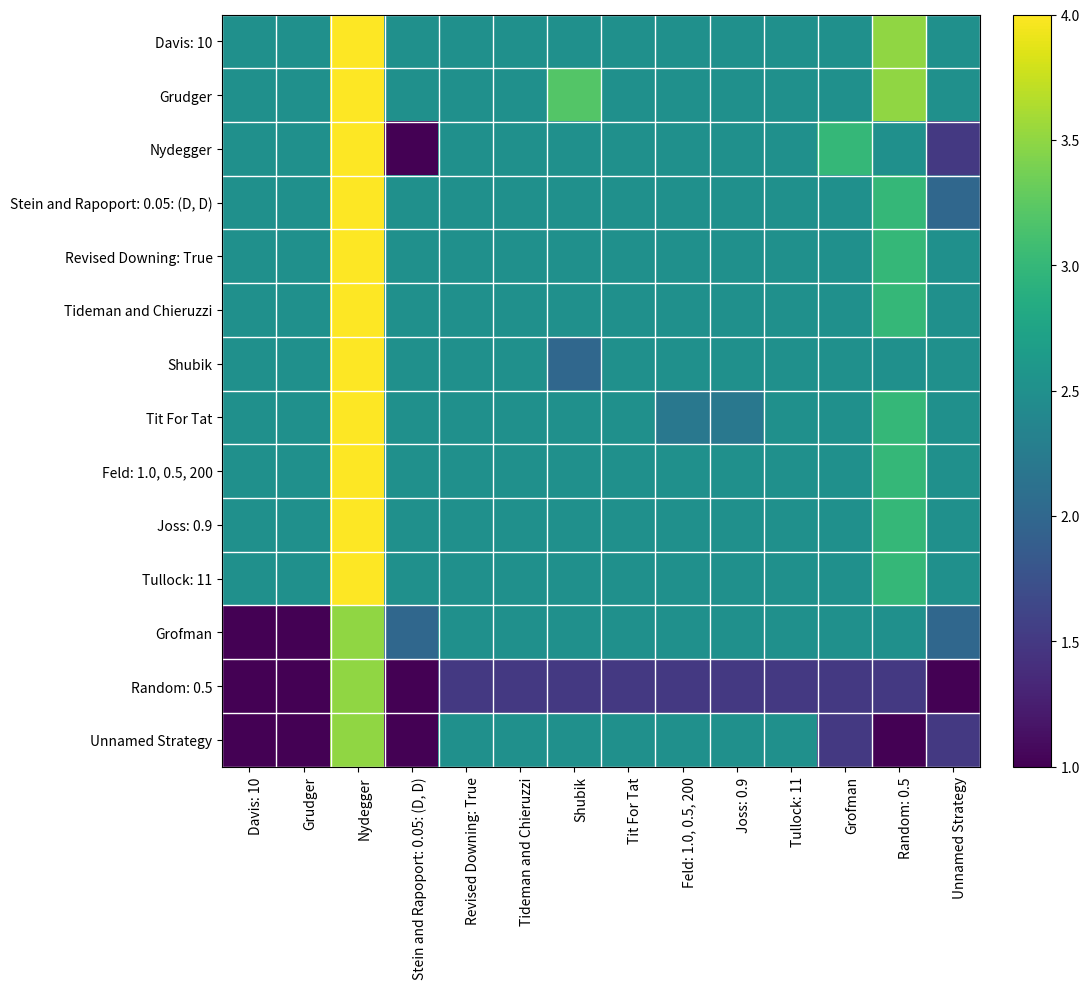

How many Davis: 10 values are between 2 and 3?

12